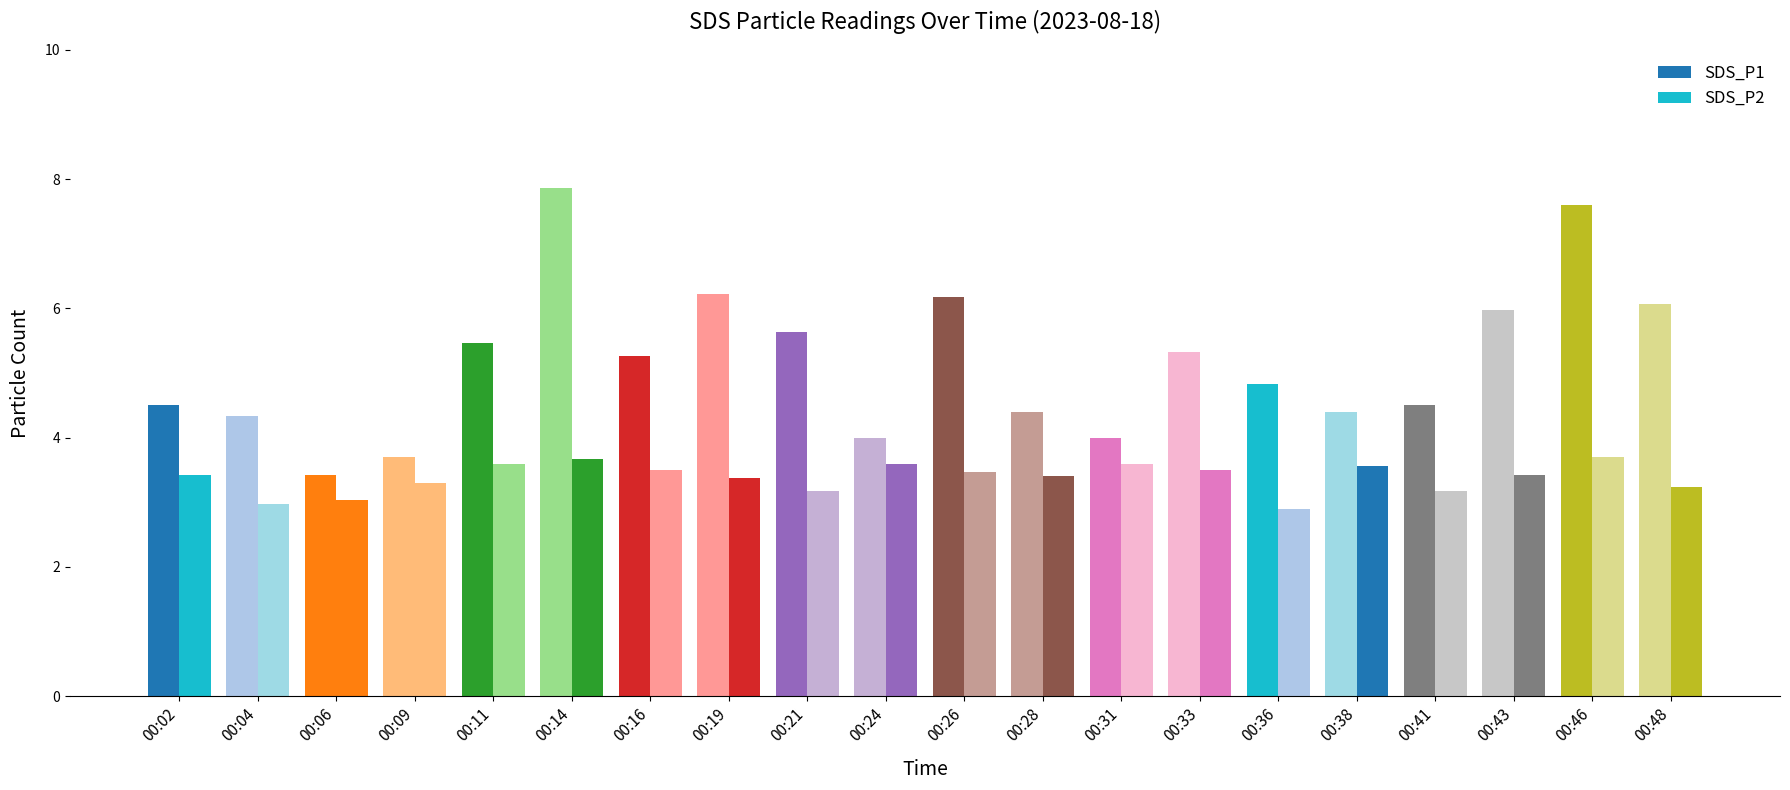

Count the number of data series in this chart.

2